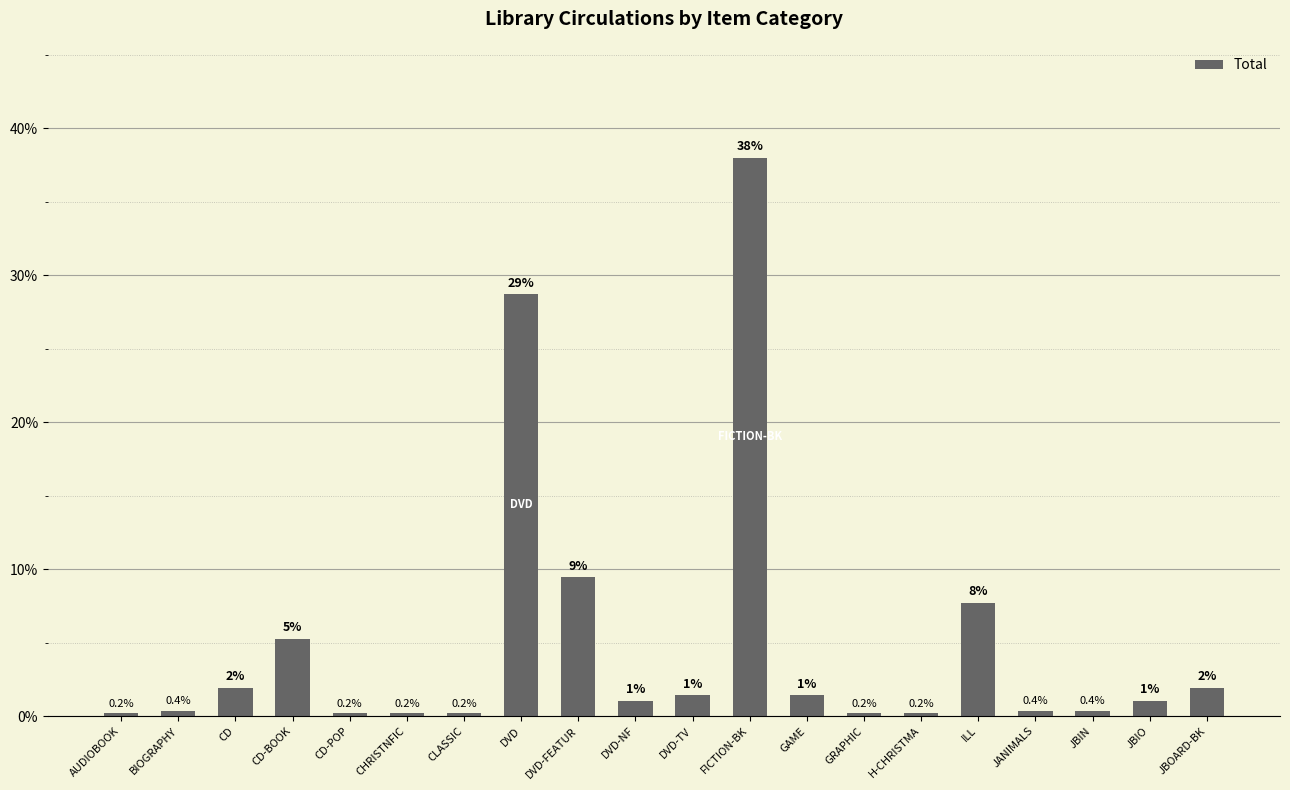

What position from the left is GRAPHIC?

14